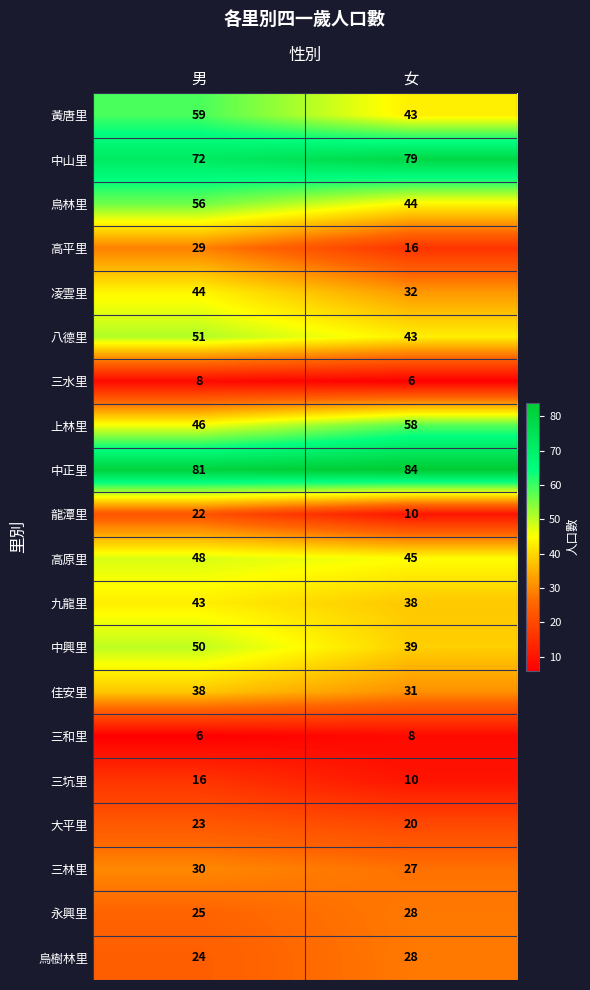

The 三水里 series shows 6 at 女. True or false?

True